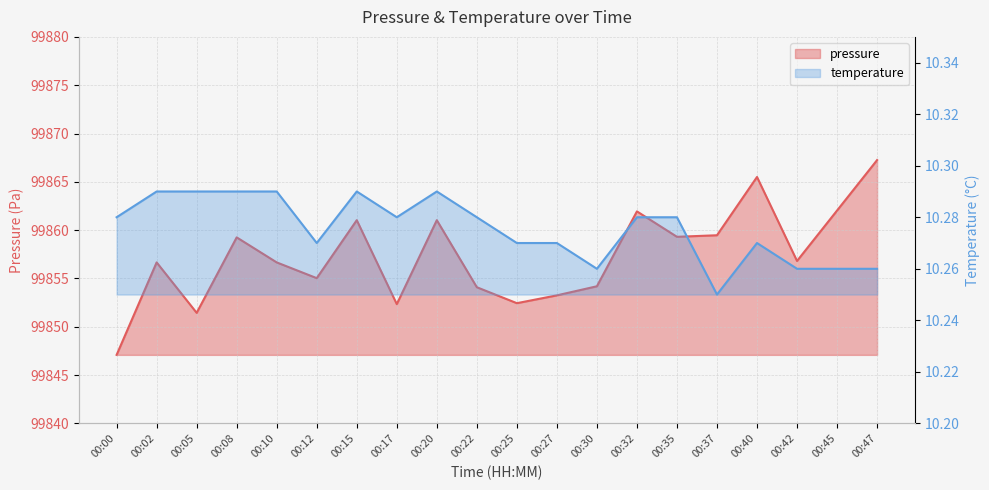

True or false: temperature and pressure cross at least once.

False